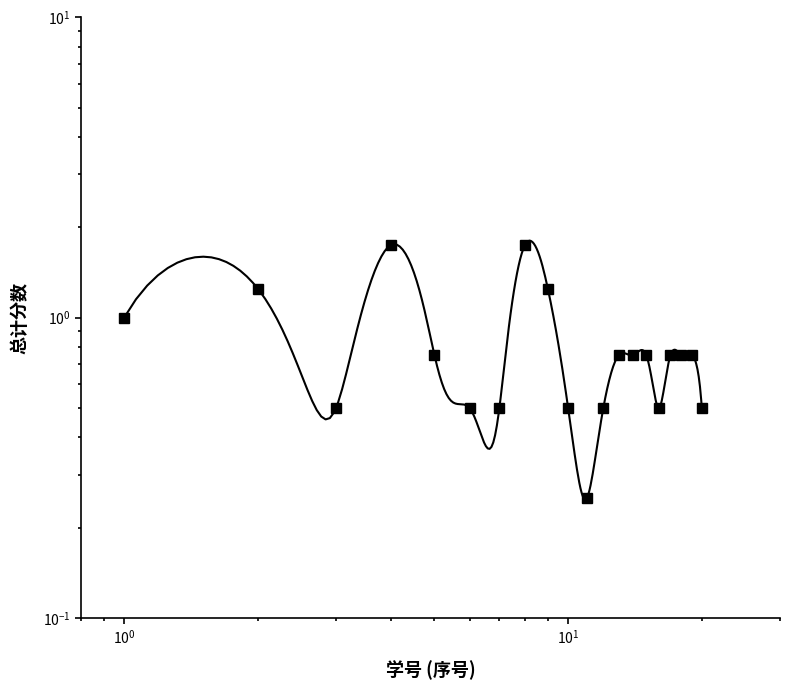

What is the minimum value shown in the chart?

0.2